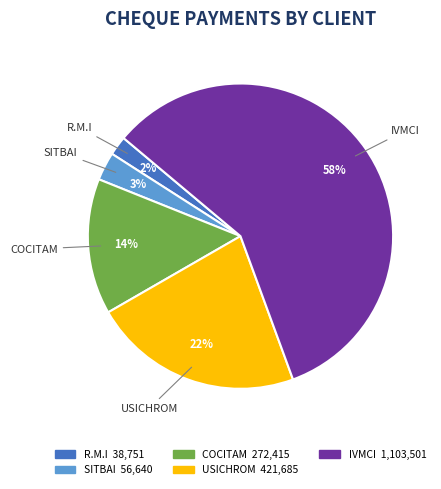

What percentage is the SITBAI slice, to the nearest percent?

3%